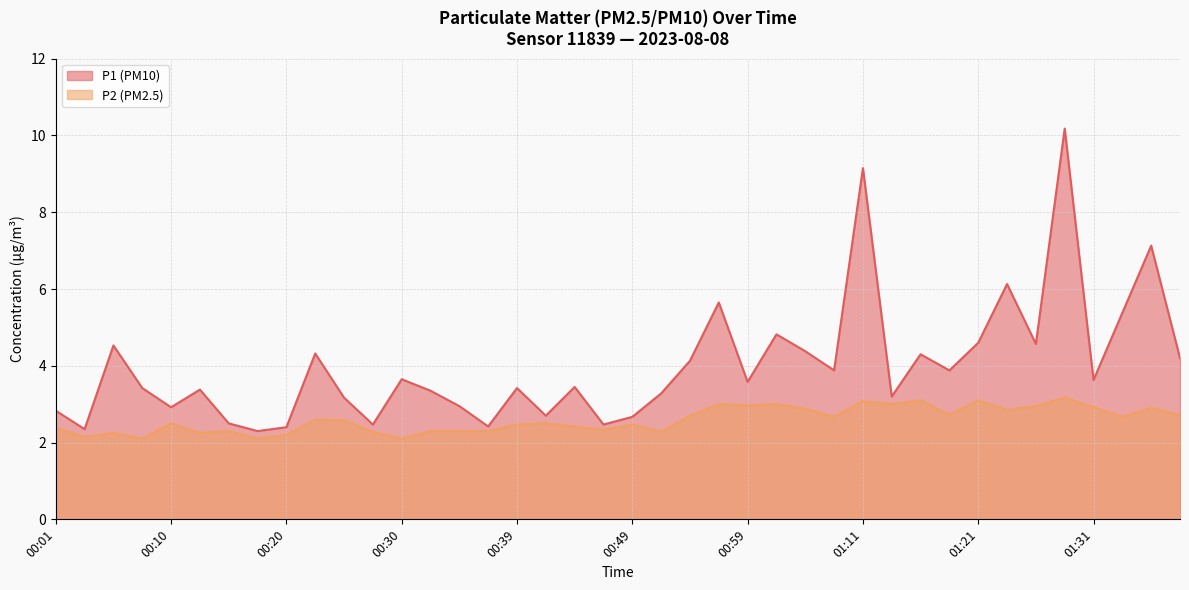

True or false: P1 and P2 intersect in this chart.

False